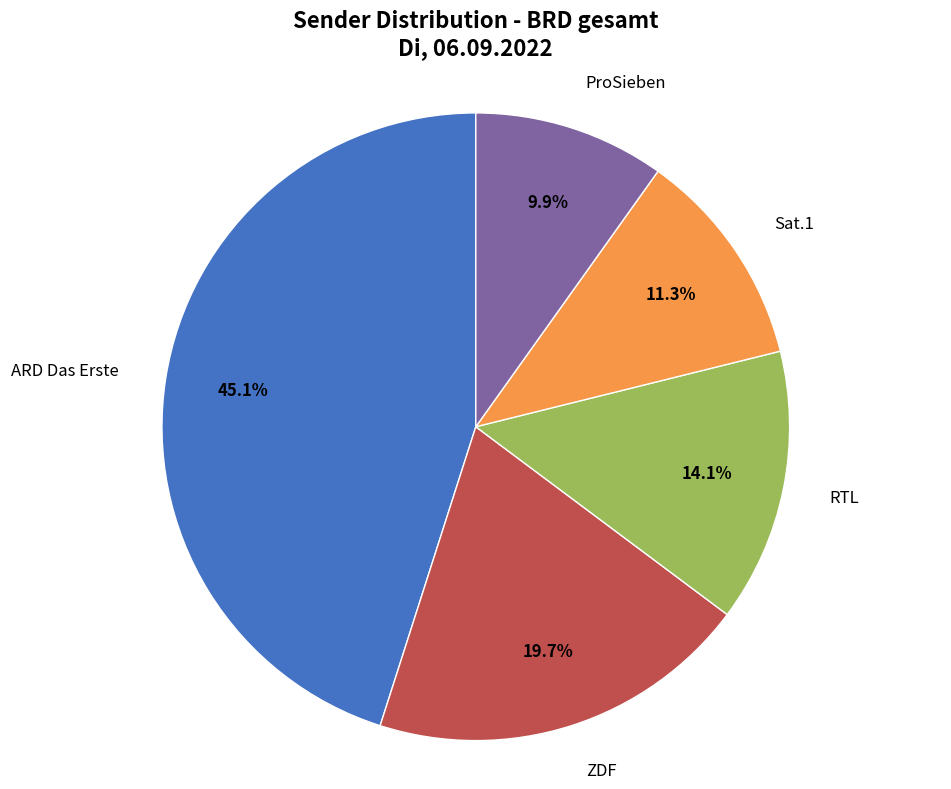

Is there a majority slice in this chart?

No